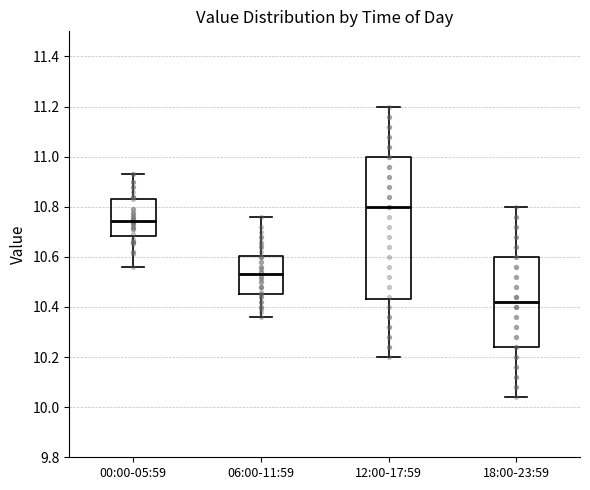

Which box has the highest median line?

12:00-17:59